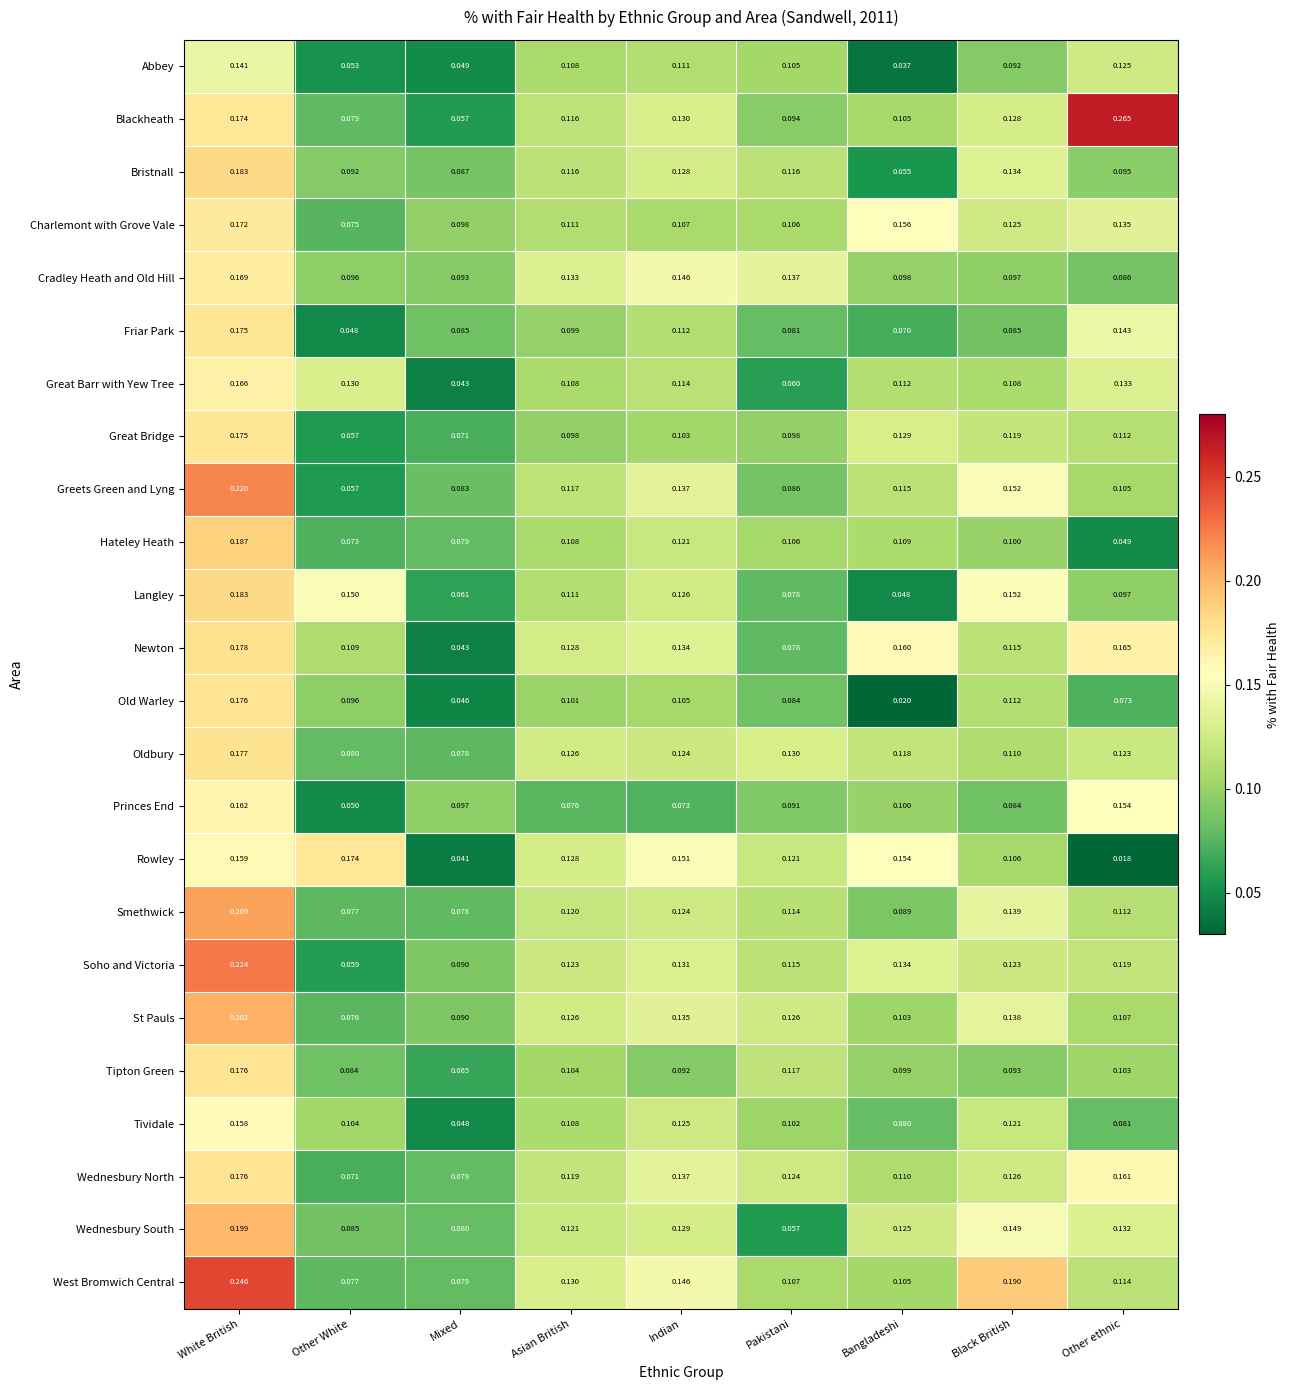

Where is Tipton Green nearest to the value 0?

Mixed